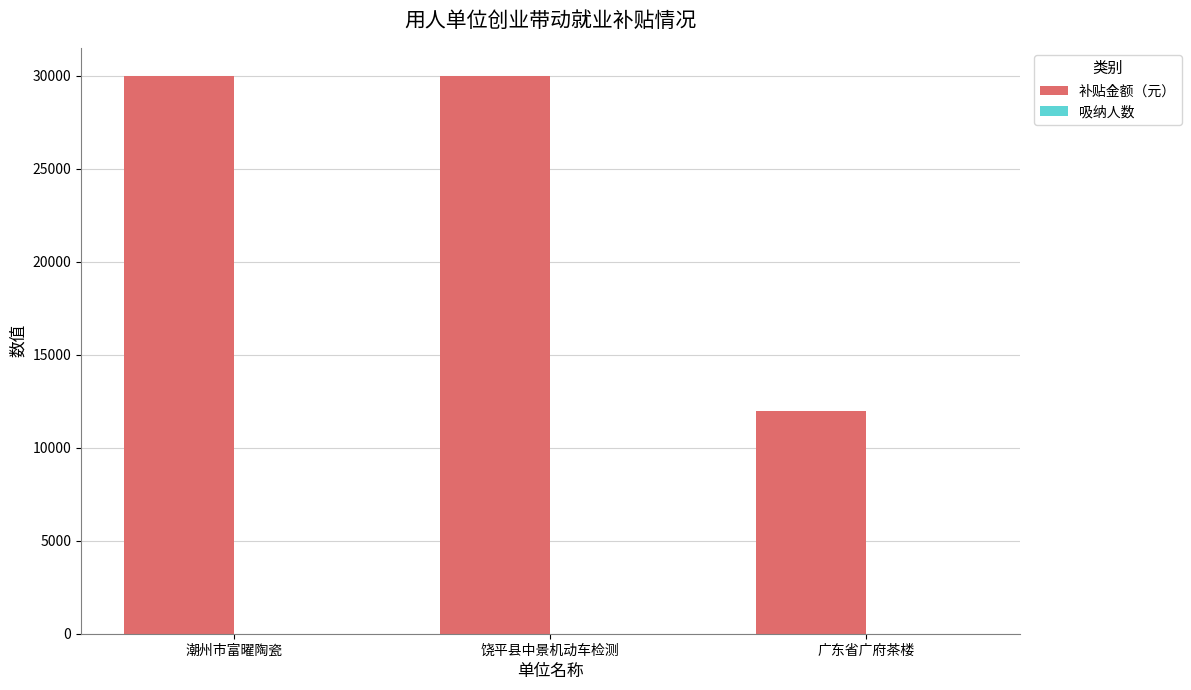

What is the maximum value for 补贴金额（元）?

30000